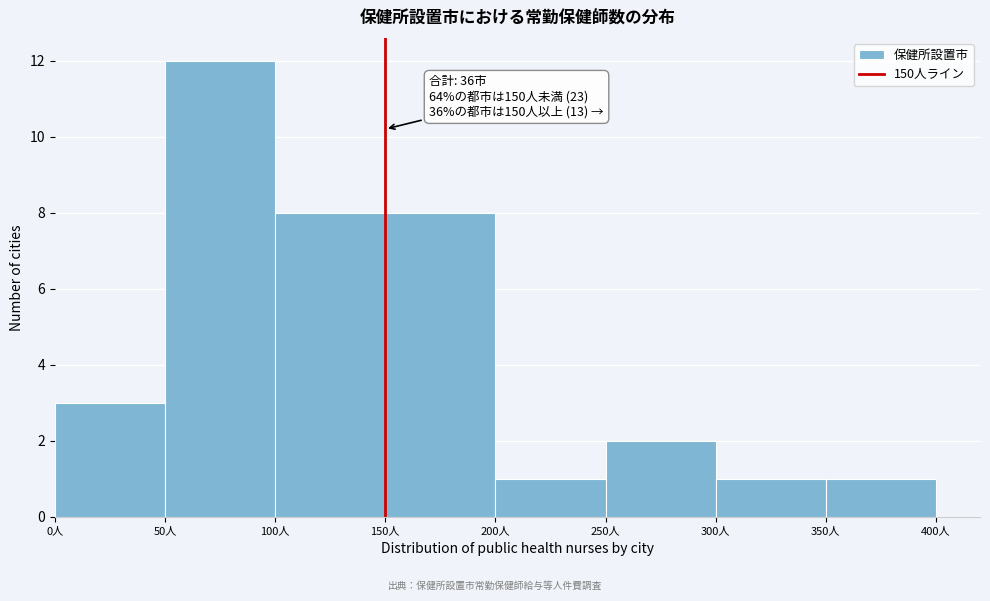

Which range on the x-axis has the tallest bar?

50 to 100